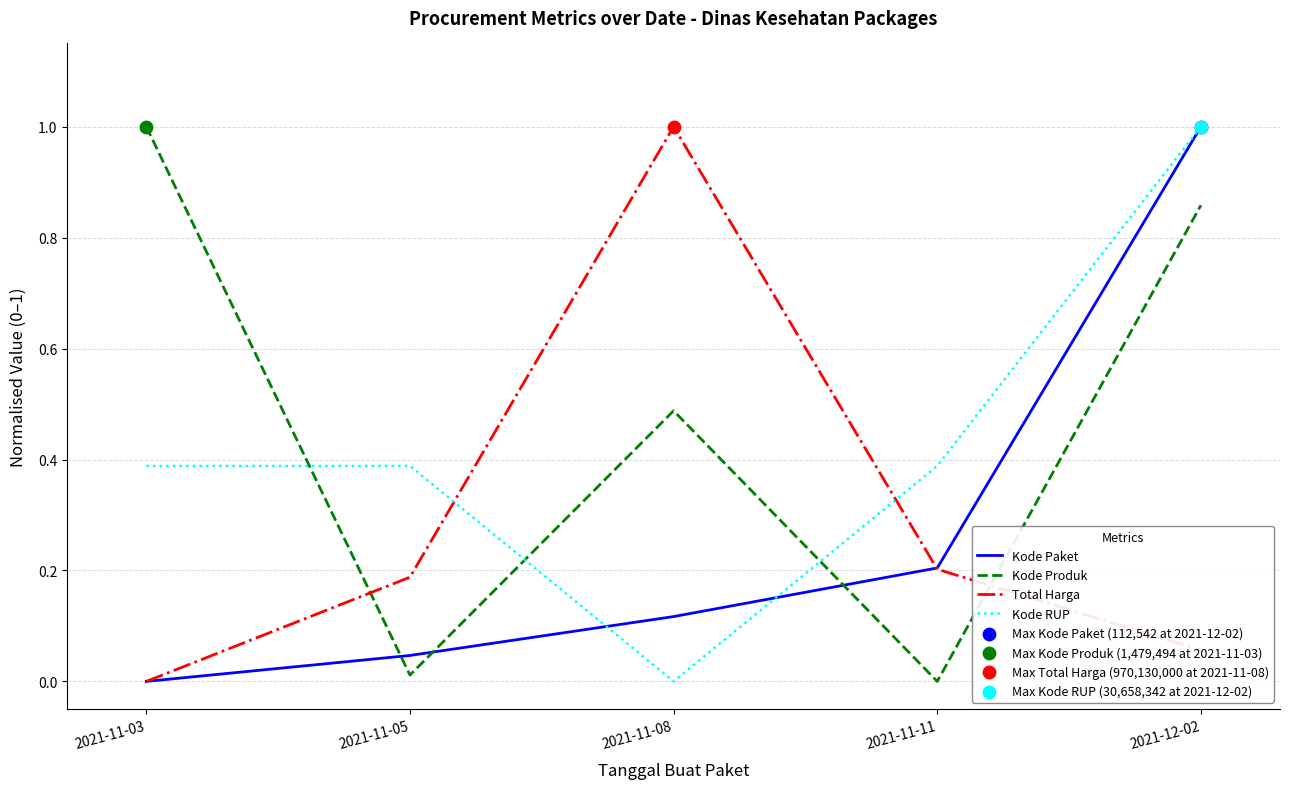

Is the value of Kode Produk at 2021-11-08 greater than the value of Kode RUP at 2021-11-08?

Yes